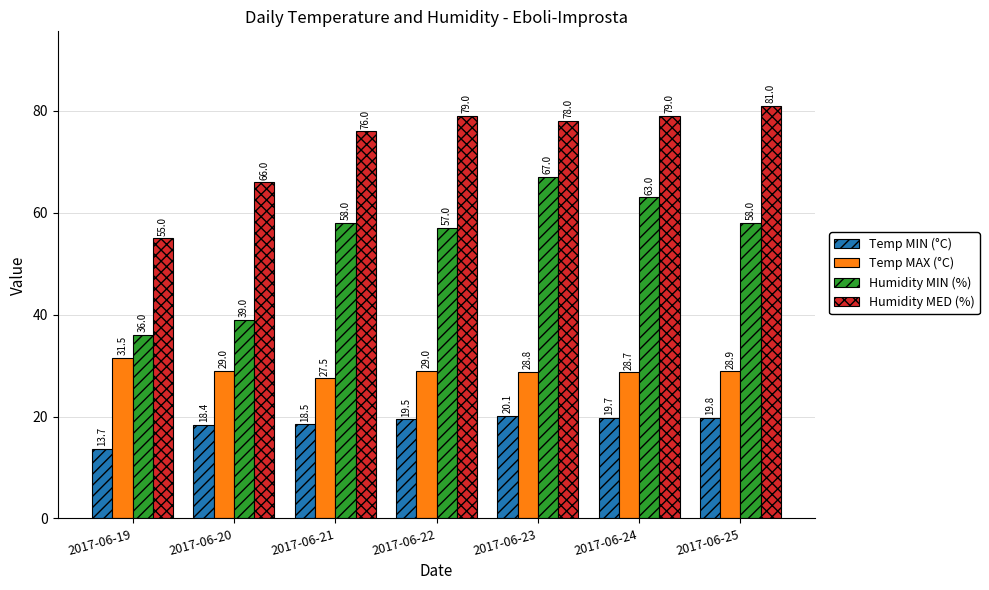

What is the difference between the maximum and second lowest values in the Temp MAX (°C) series?

2.8